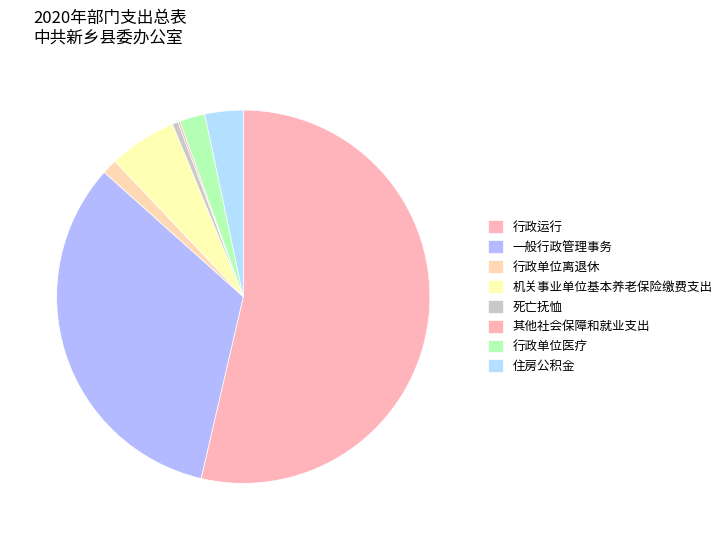

What is the smallest slice in the pie chart?

其他社会保障和就业支出